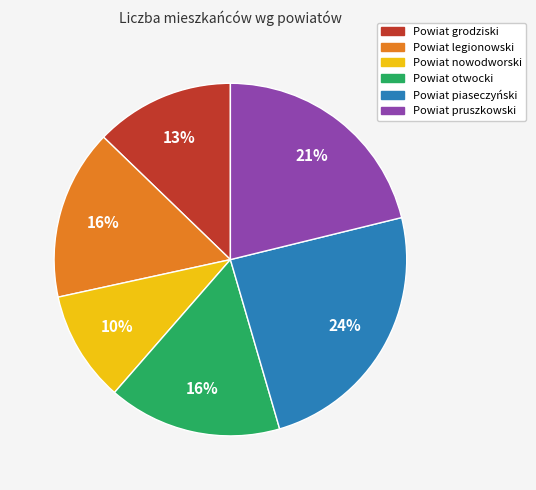

Which has a higher value, Powiat pruszkowski or Powiat otwocki?

Powiat pruszkowski